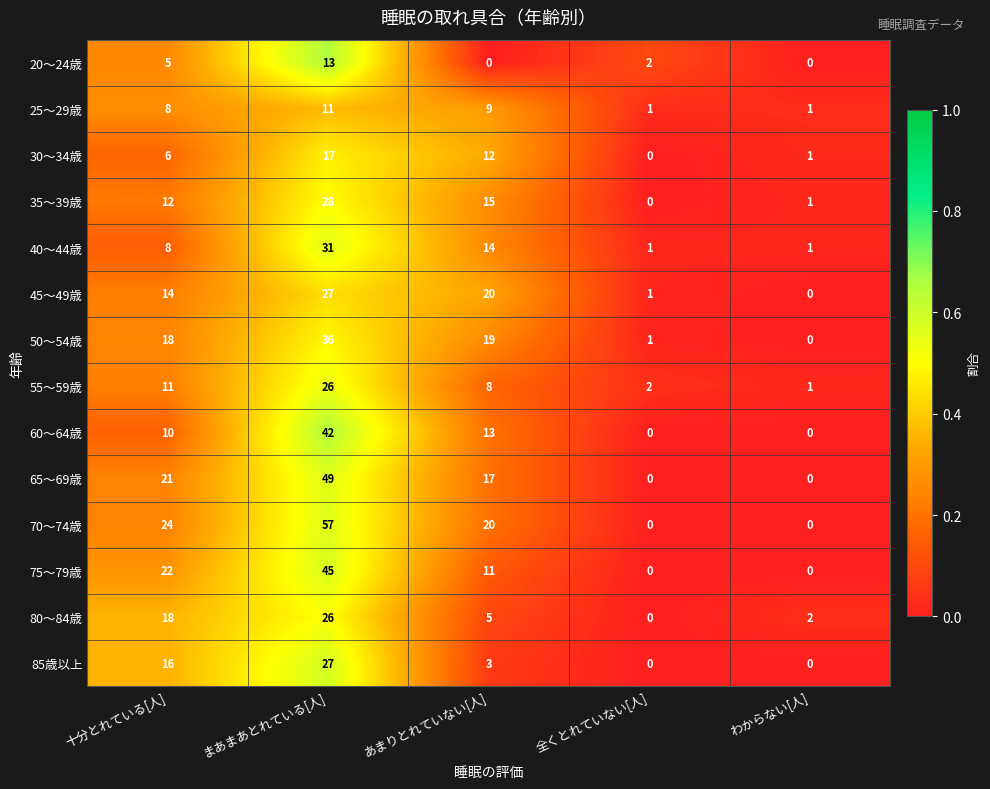

What is the difference between the second highest and minimum values in the 75～79歳 series?

22